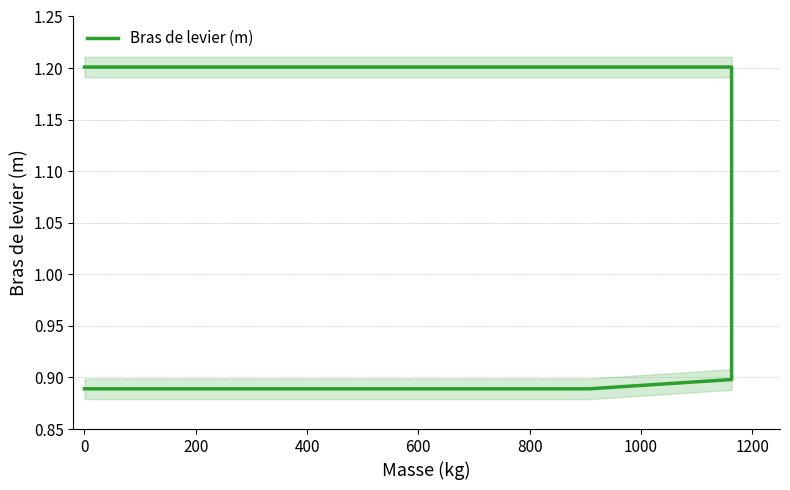

What is the value of the 2nd point from the left?

0.9